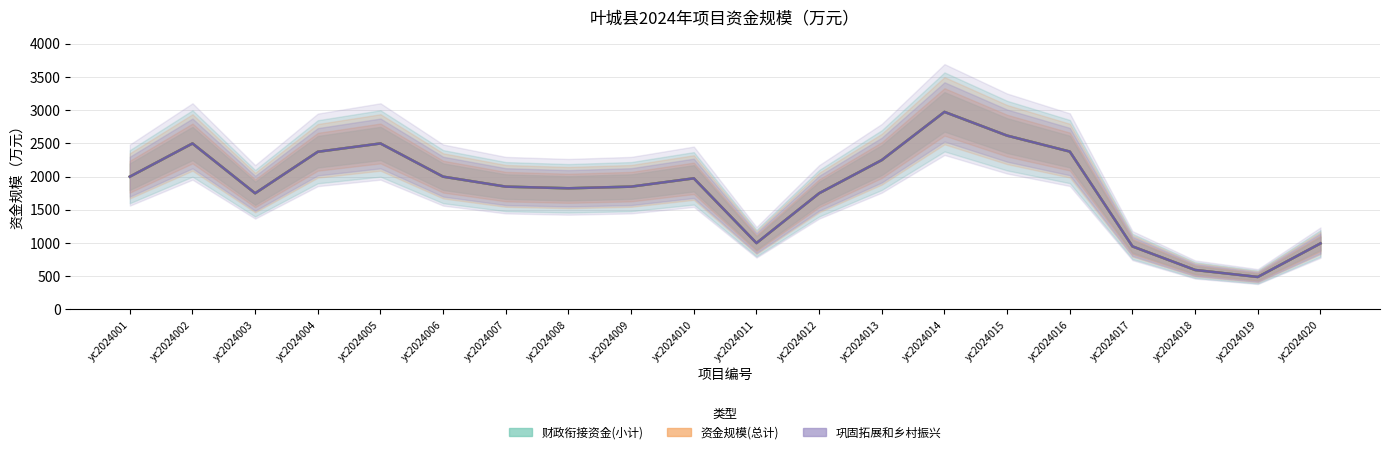

How many categories are shown in the chart?

20